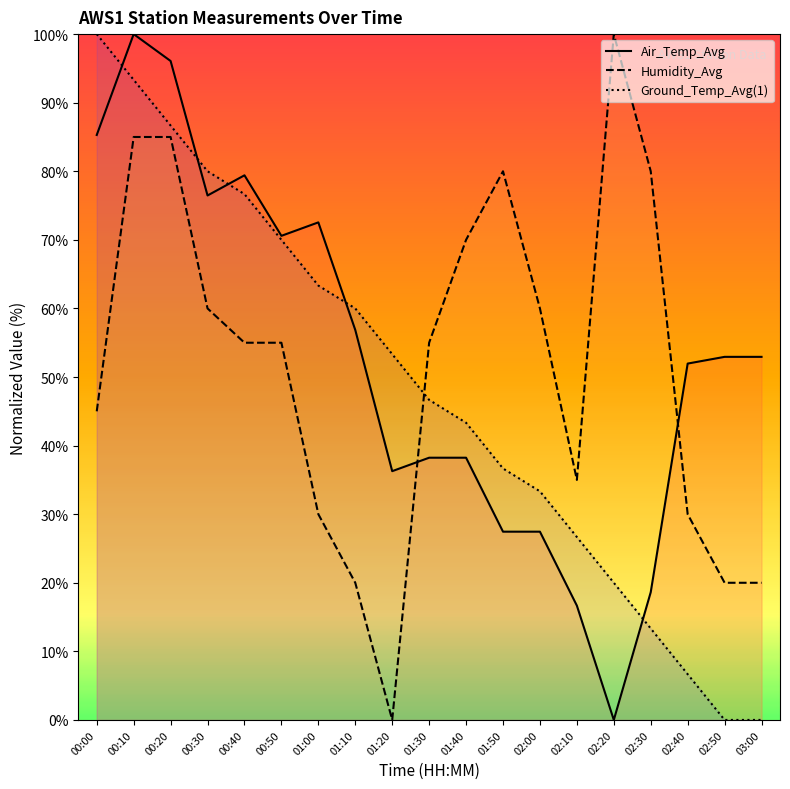

In Air_Temp_Avg, how many points are higher than both neighbors (excluding endpoints)?

3